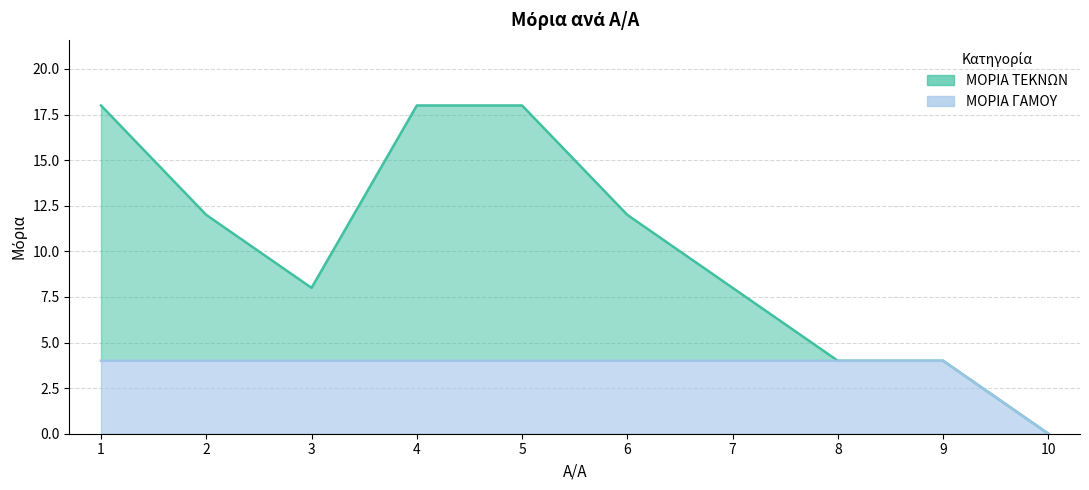

At which label is ΜΟΡΙΑ ΤΕΚΝΩΝ closest to 9?

3